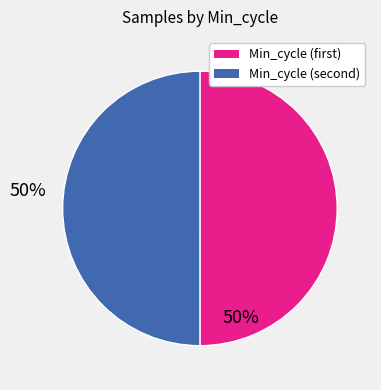

Count the number of slices in the pie.

2